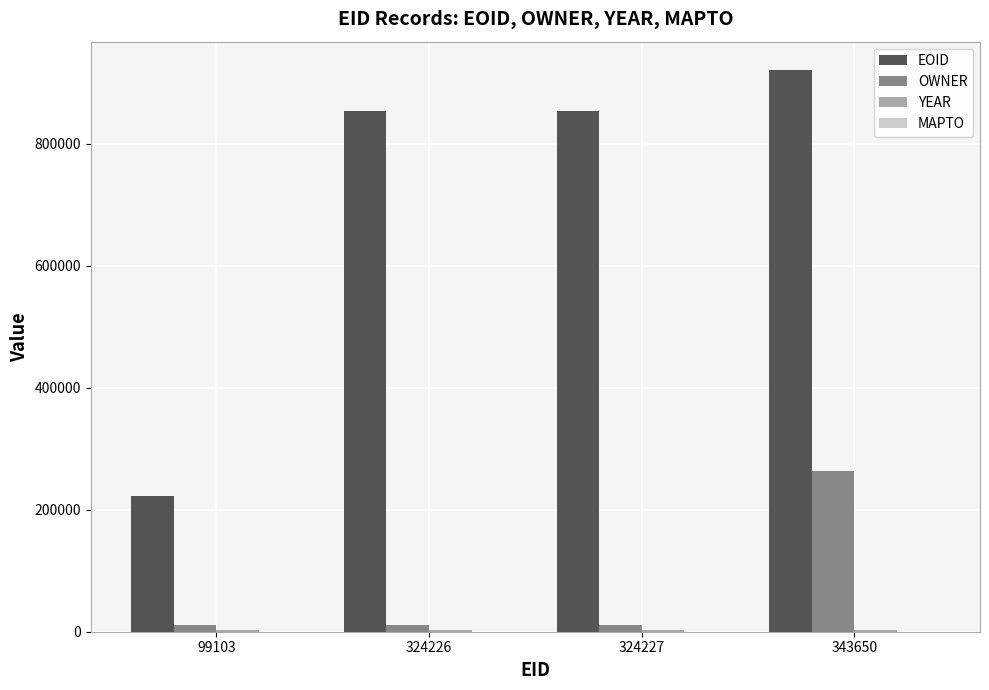

Which series has the largest total across all categories?

EOID